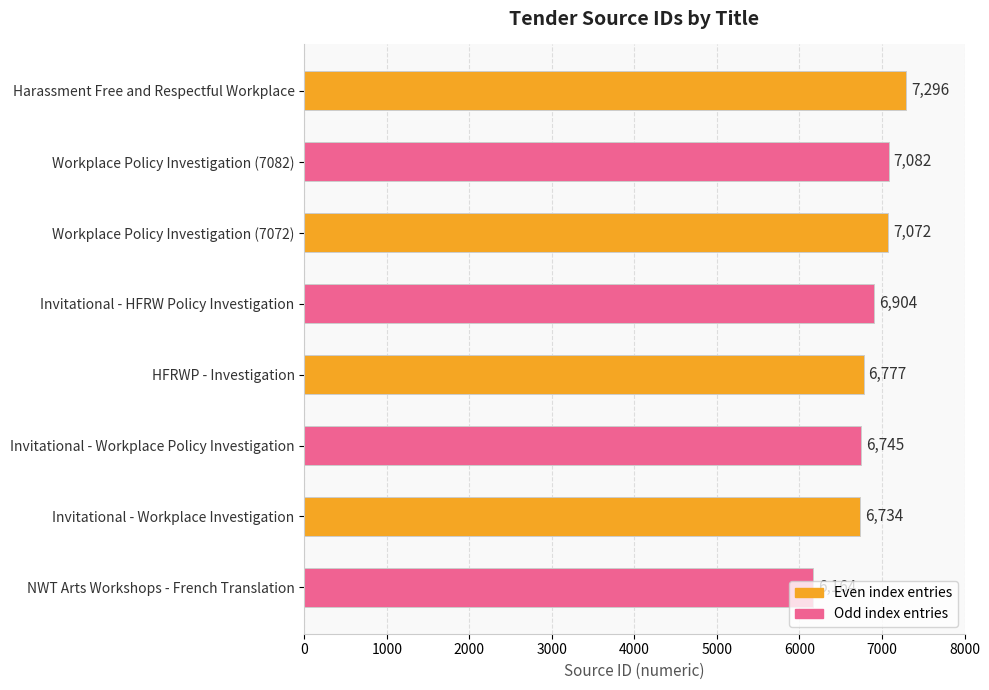

Which has a higher value, Harassment Free and Respectful Workplace or NWT Arts Workshops - French Translation?

Harassment Free and Respectful Workplace